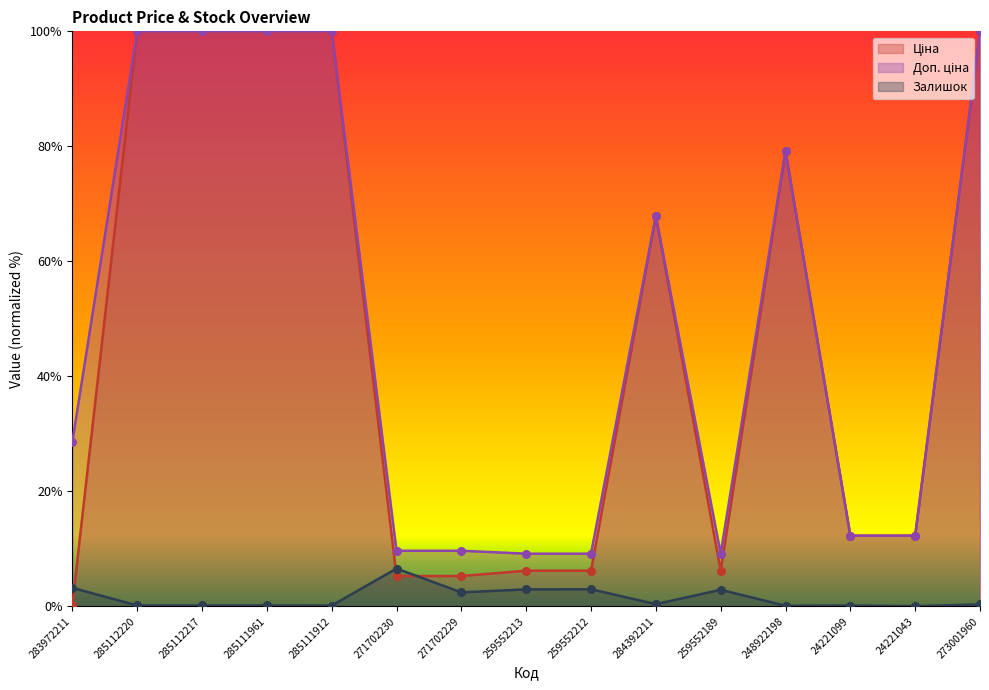

Which series has the largest total across all categories?

Доп. ціна